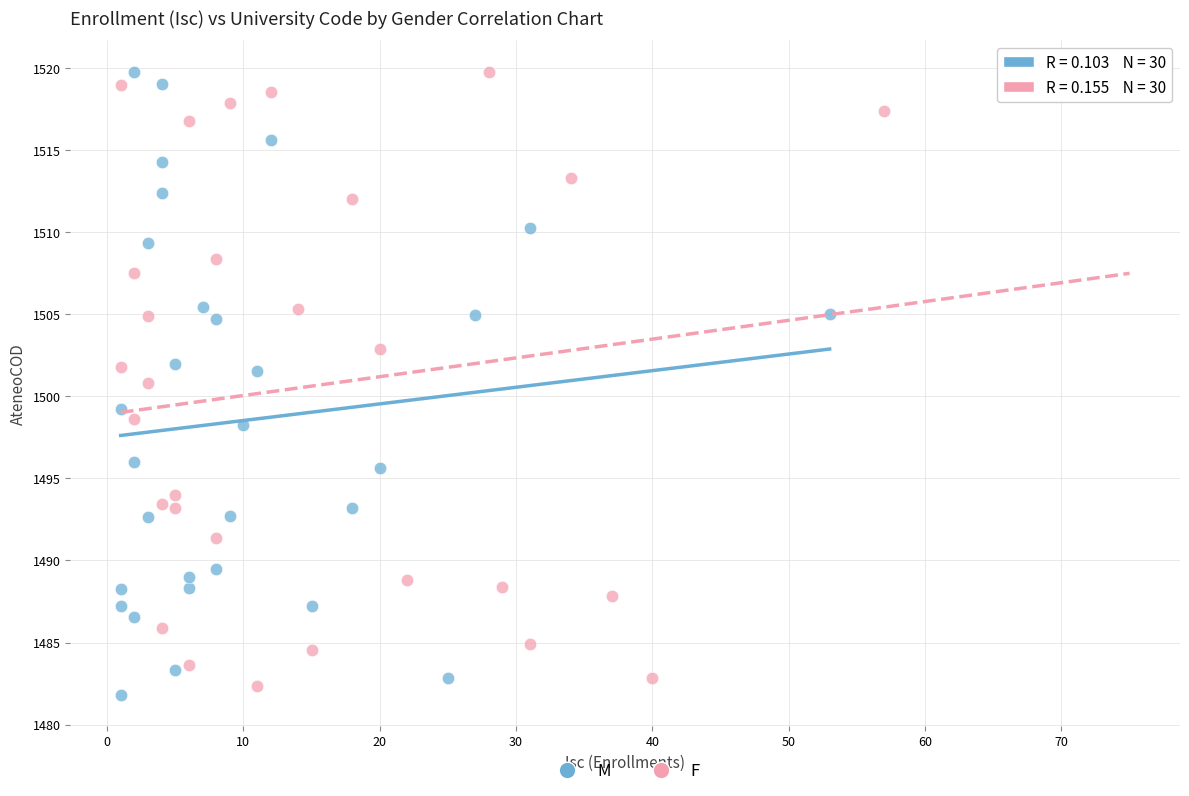

What are all the series names shown in the legend?

M, F